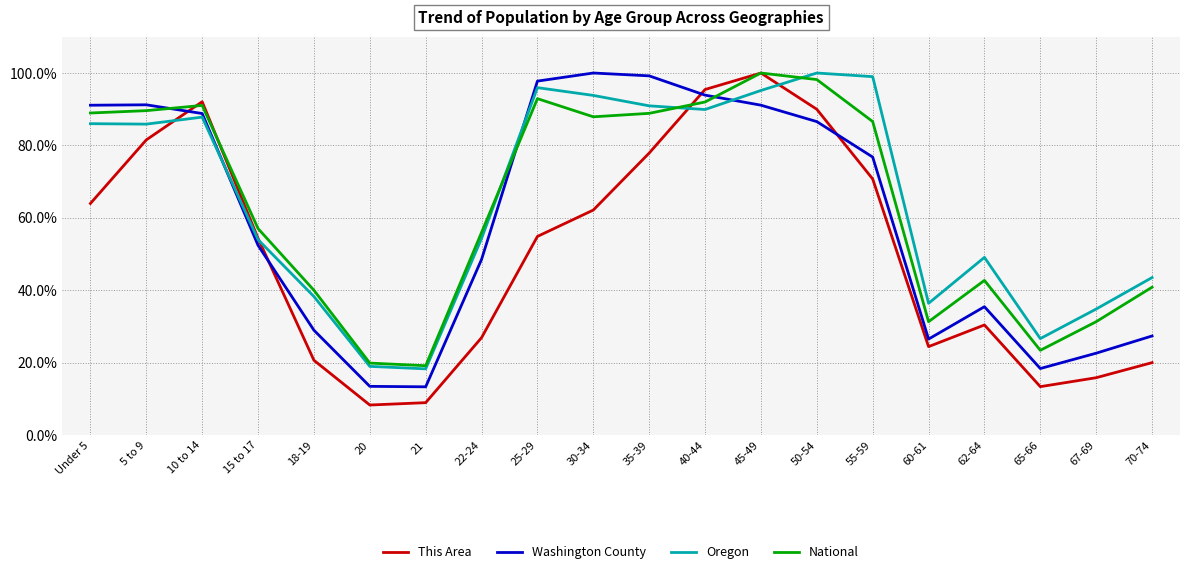

Where is National nearest to the value 59?

15 to 17